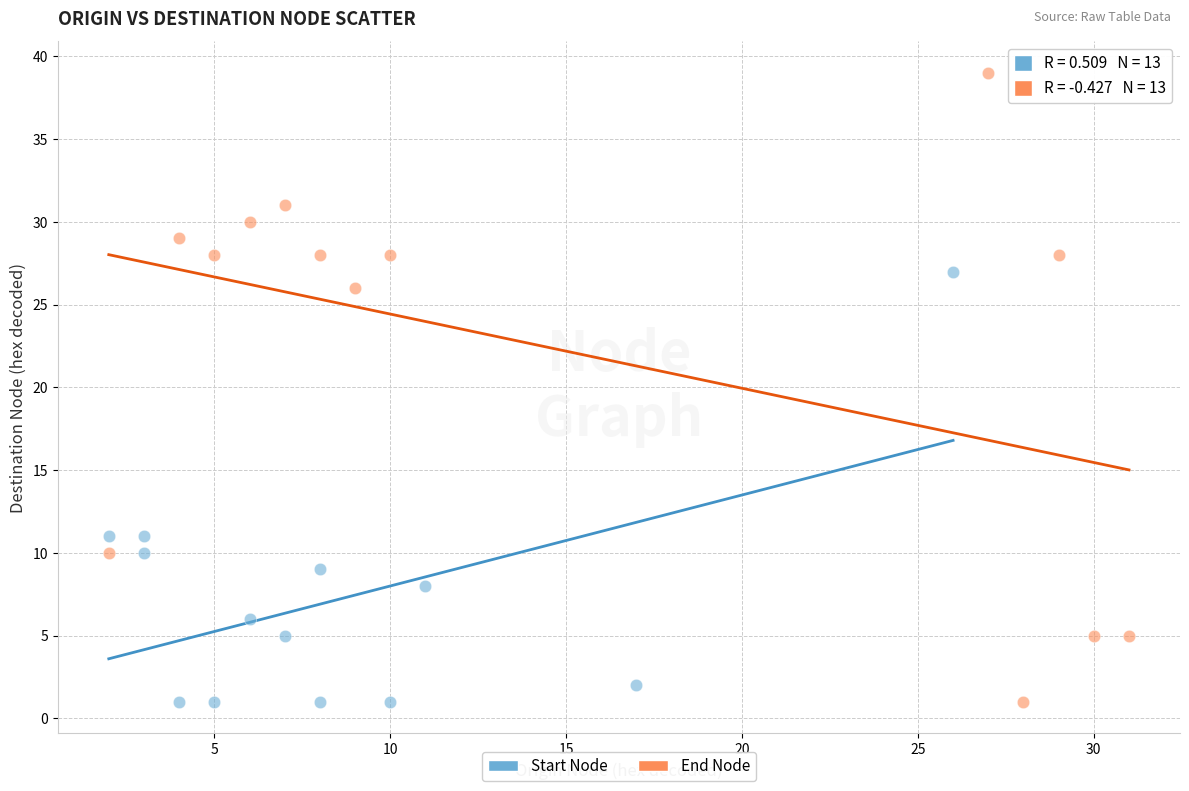

Which series reaches the maximum Y coordinate?

End Node